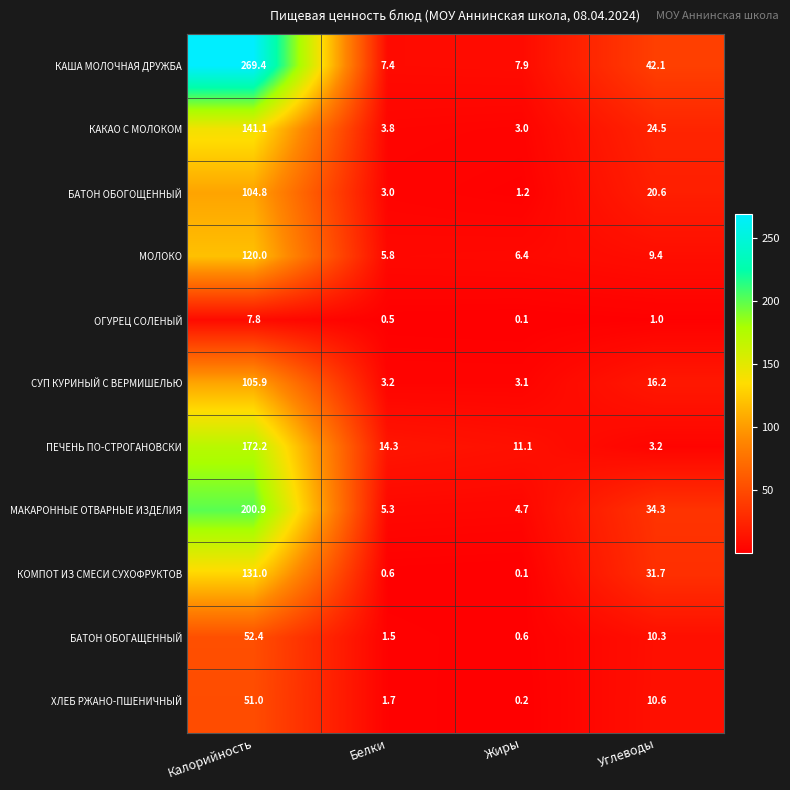

What is the average value of the БАТОН ОБОГАЩЕННЫЙ series?

16.2